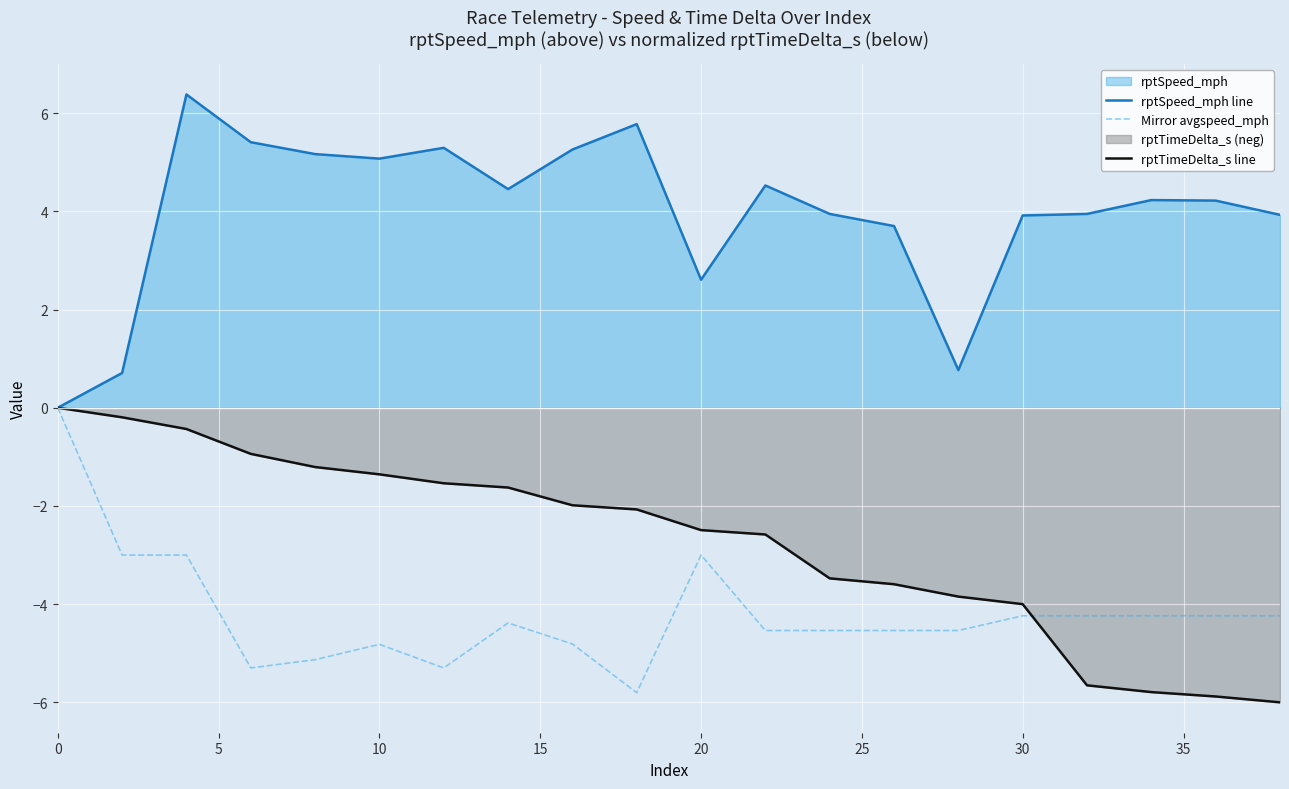

What is the average value of the rptTimeDelta_s line series?

-2.7